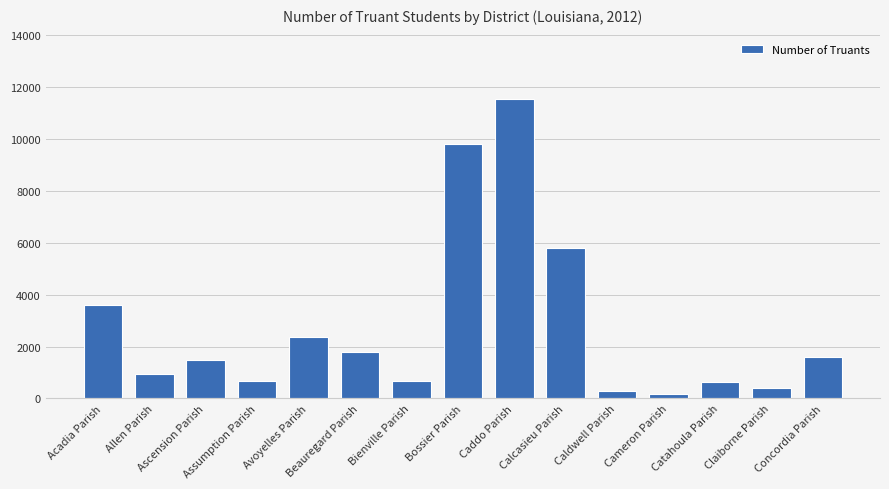

What value does the data have at Catahoula Parish, to the nearest 100?

600